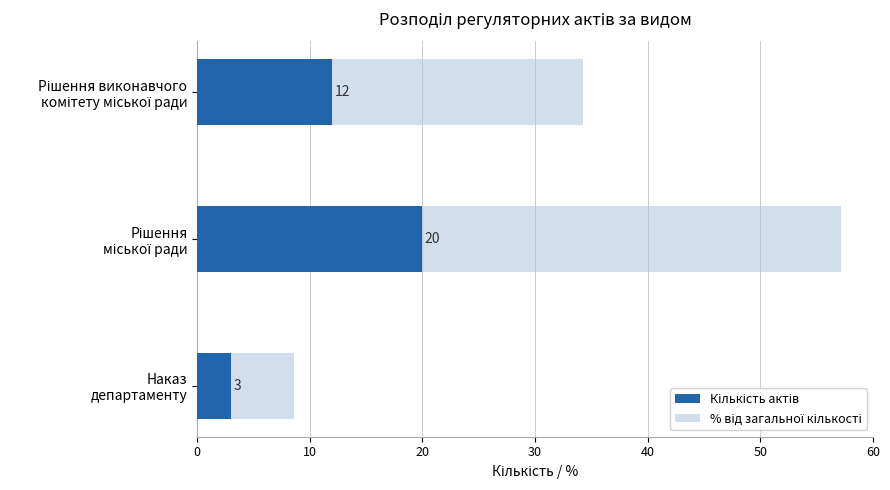

What is the value of the Кількість актів bar at the 2nd from the left?

20.0